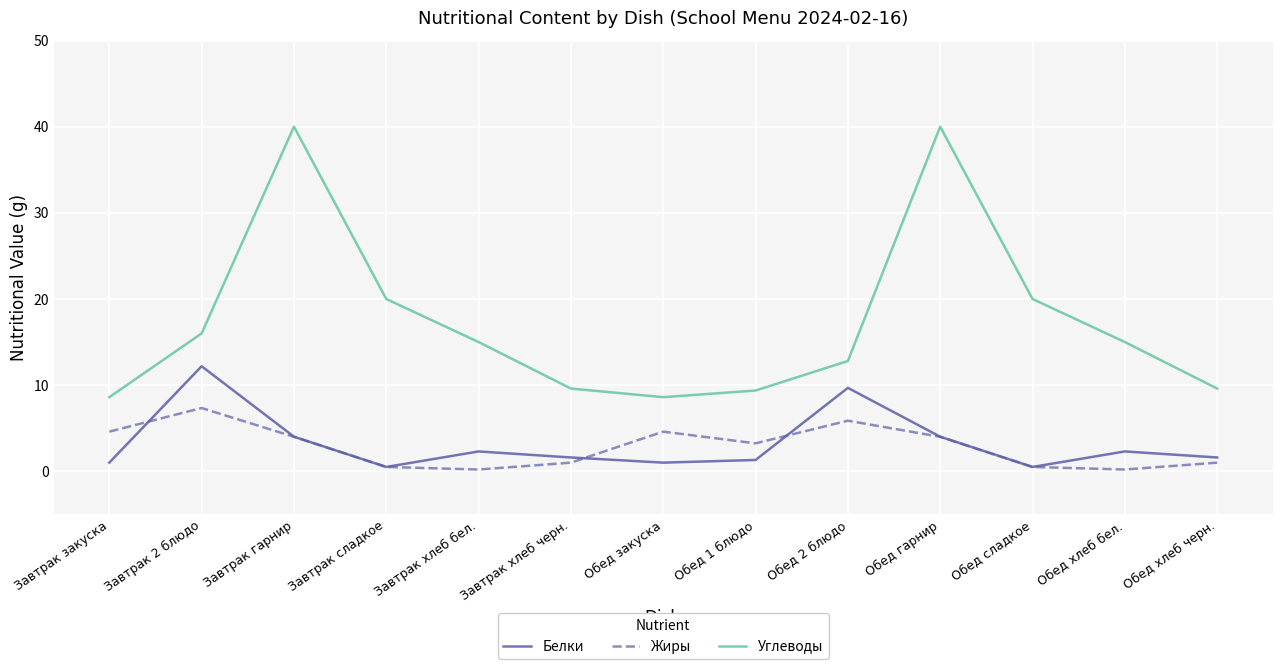

How many lines are shown in the chart?

3